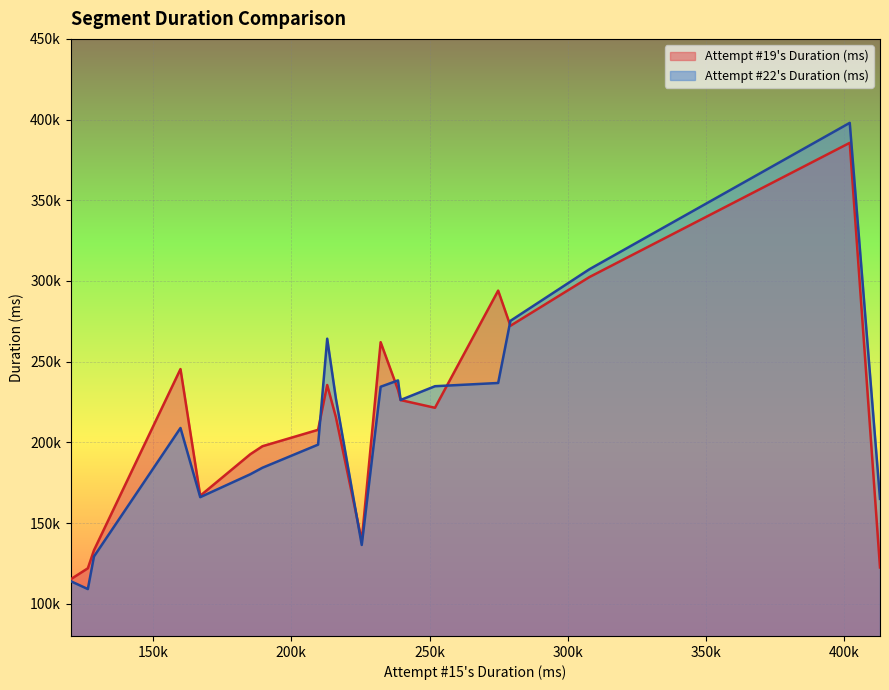

At which category is the sum across all series the highest?

401928